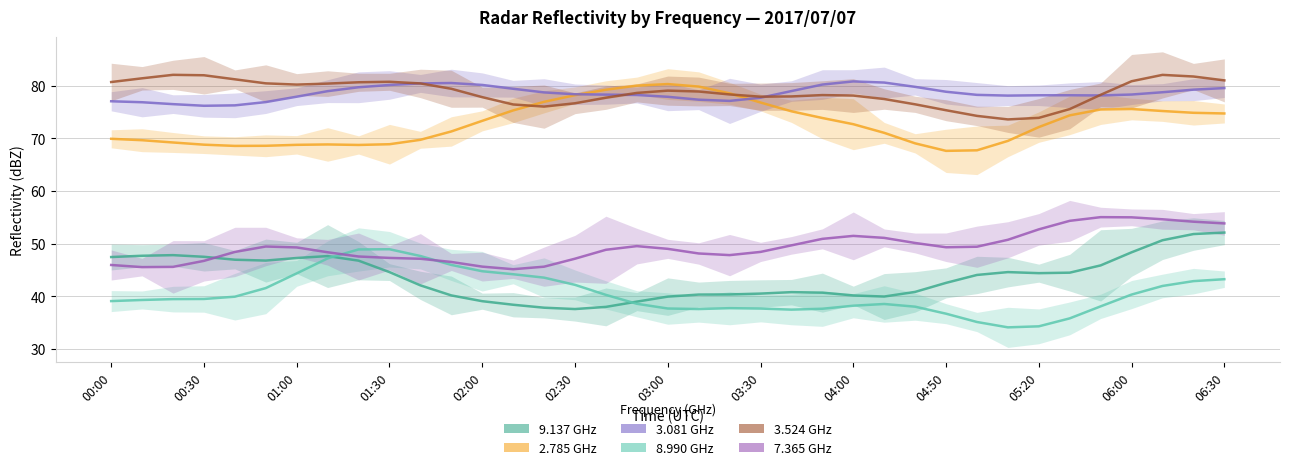

How many data points in 3.081 GHz are above 78?

26